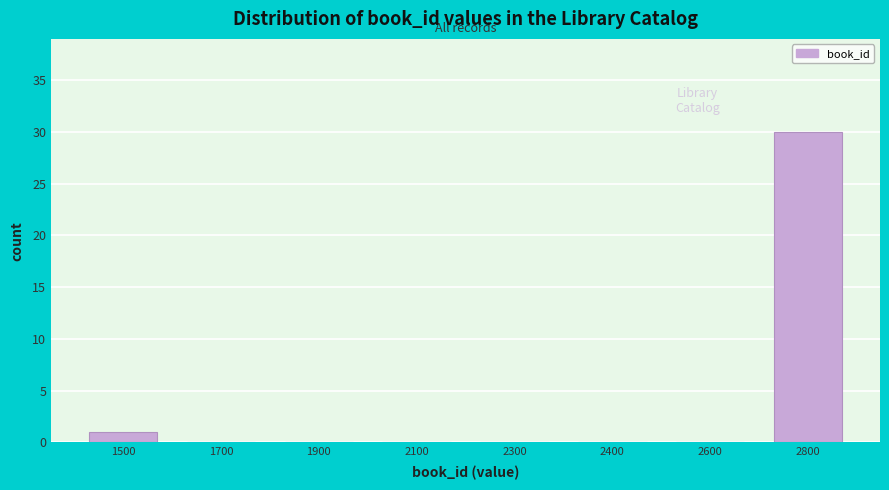

Reading left to right, what are all the values shown in this chart?

1500=1	1700=0	1900=0	2100=0	2300=0	2400=0	2600=0	2800=30